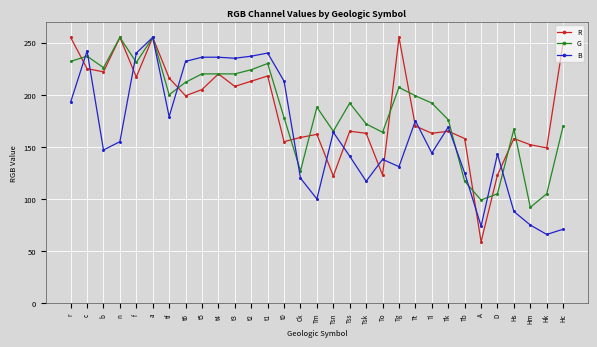

What is the difference between the R values at t2 and Hm?

61